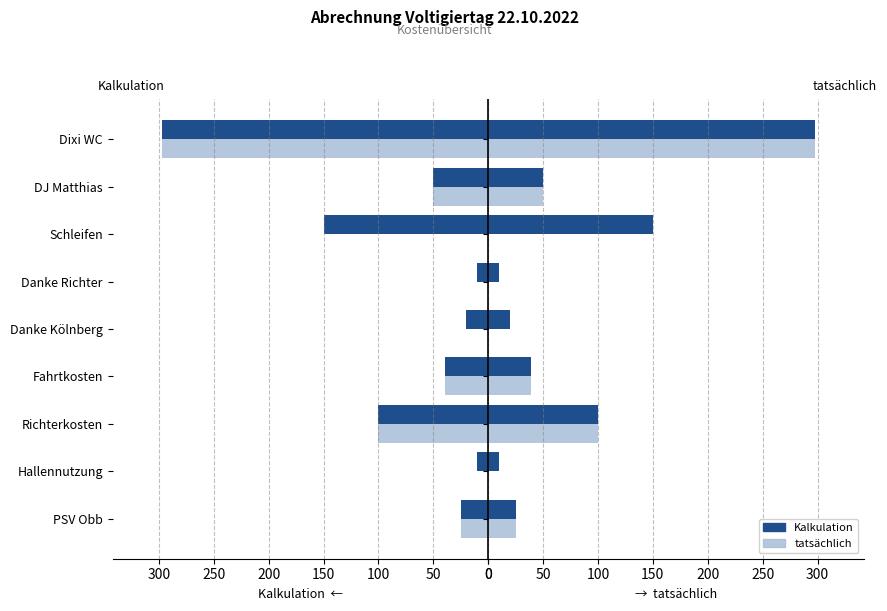

List the series in order of their overall mean, lowest first.

tatsächlich, Kalkulation